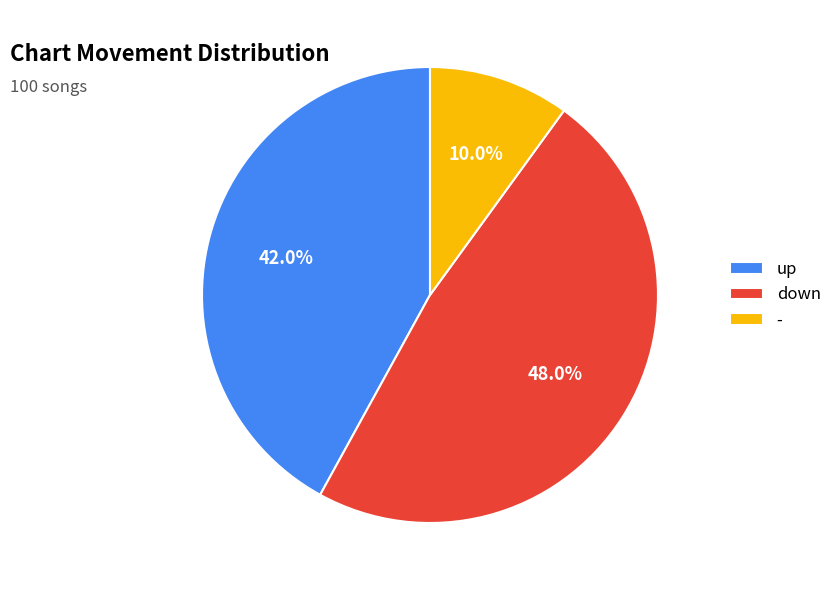

Combined, do down and - account for over 50%?

Yes